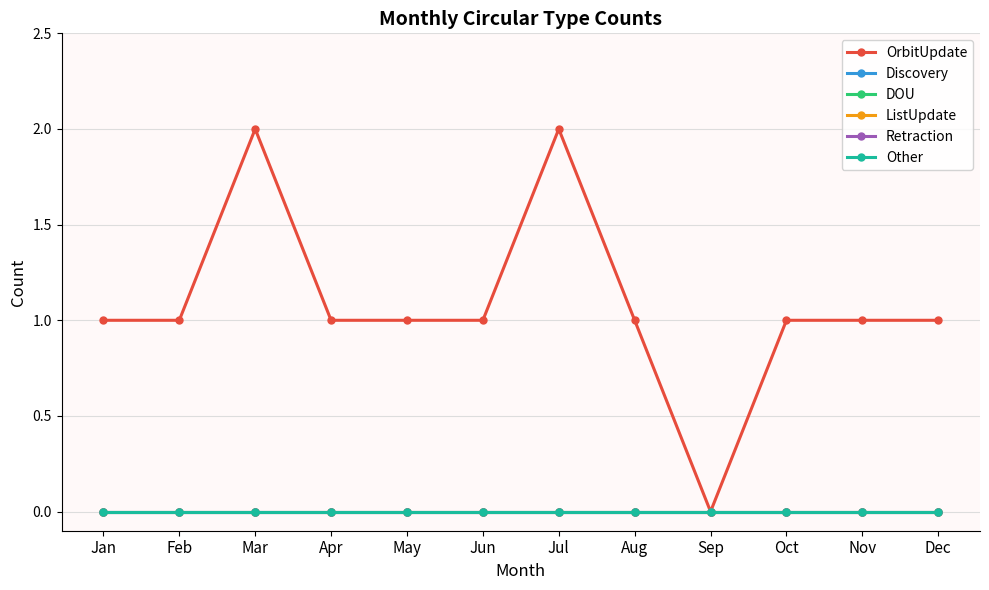

At which category is the sum across all series the highest?

Mar